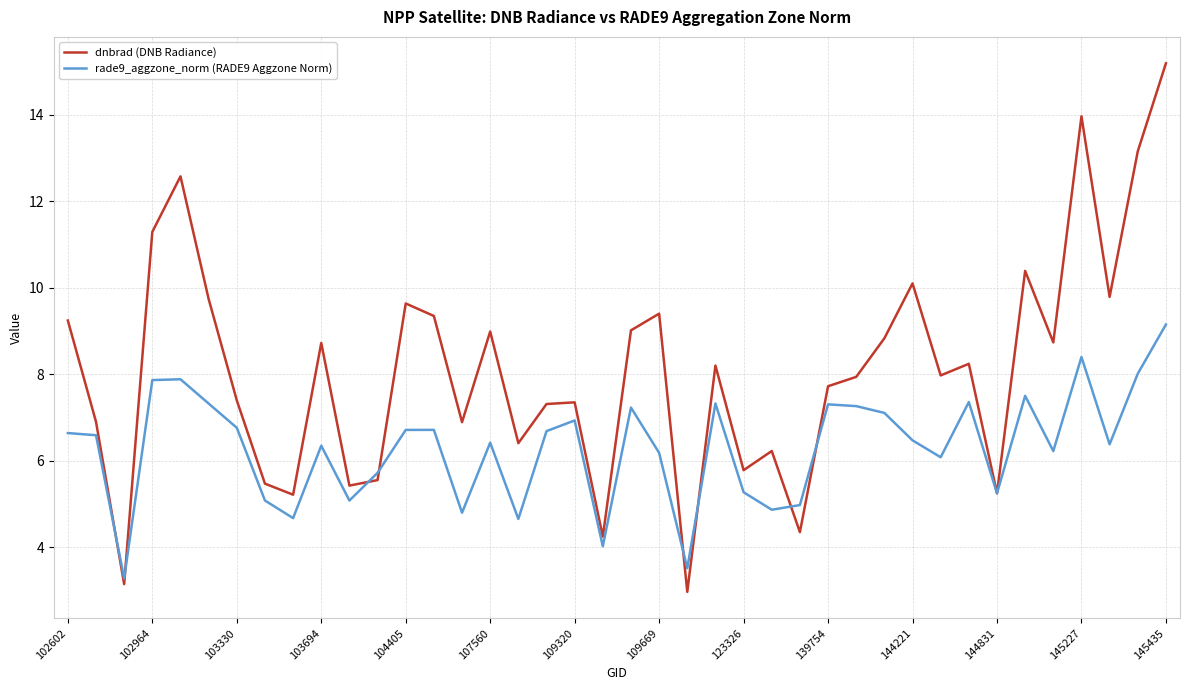

List the series in order of their overall mean, highest first.

dnbrad (DNB Radiance), rade9_aggzone_norm (RADE9 Aggzone Norm)